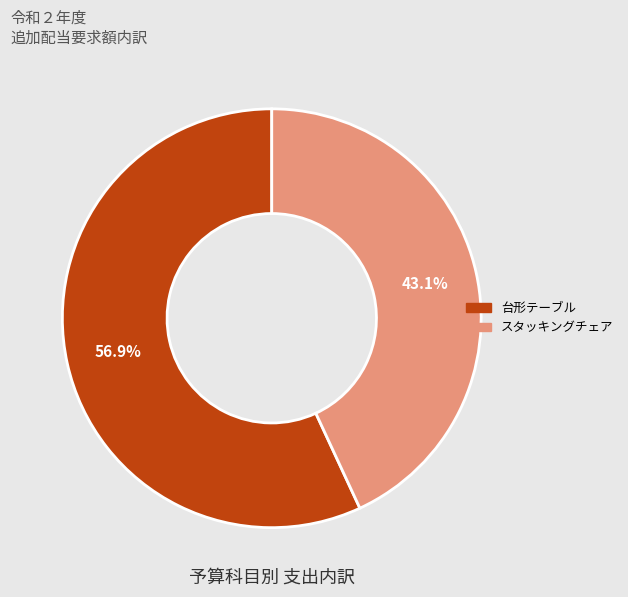

What is the smallest slice in the pie chart?

スタッキングチェア